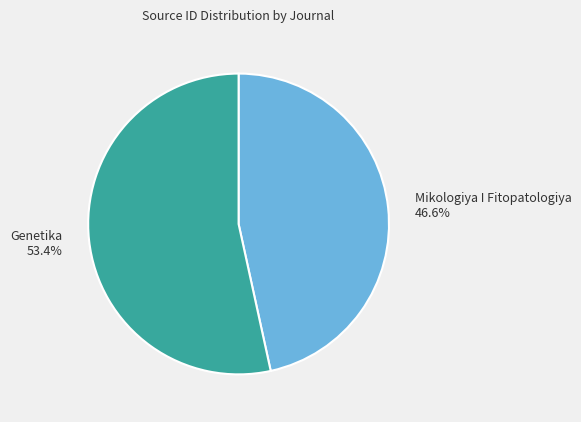

Is there a majority slice in this chart?

Yes